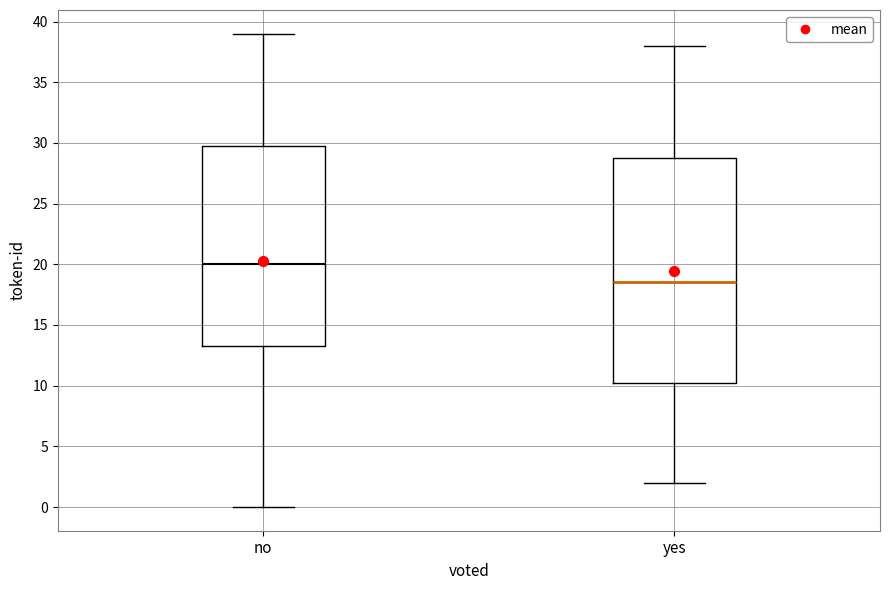

Where does the median line of the box for yes sit on the y-axis? The values are not printed on the chart, so give them approximately, as read against the axis.

18.5